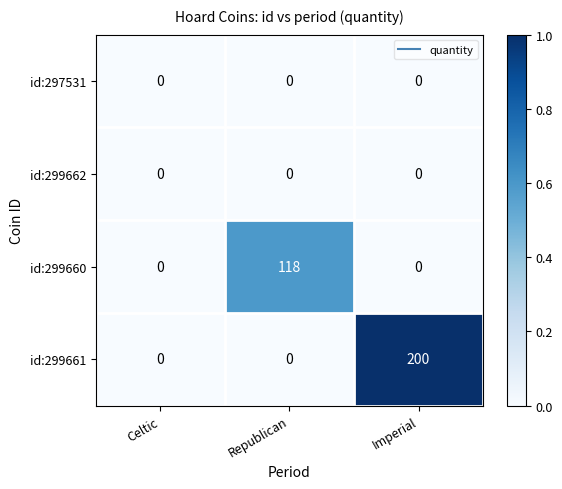

Which series has the largest total across all categories?

id:299661